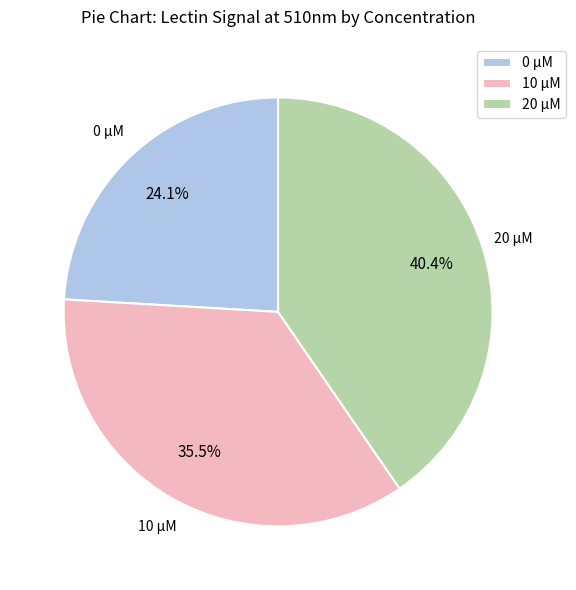

Is it true that 0 µM is 17% of the pie?

False